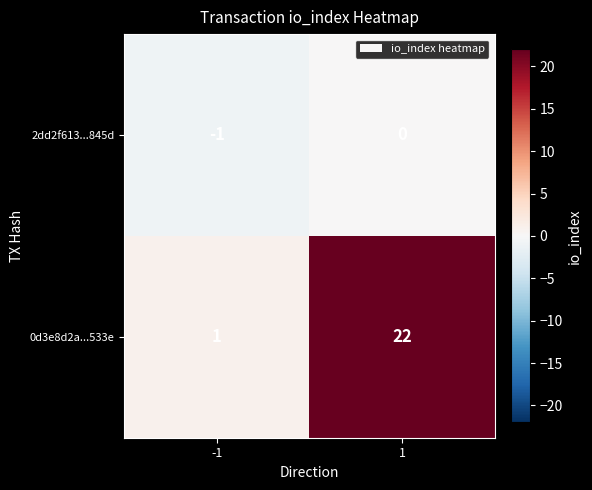

What is the total value across all series at 1?

22